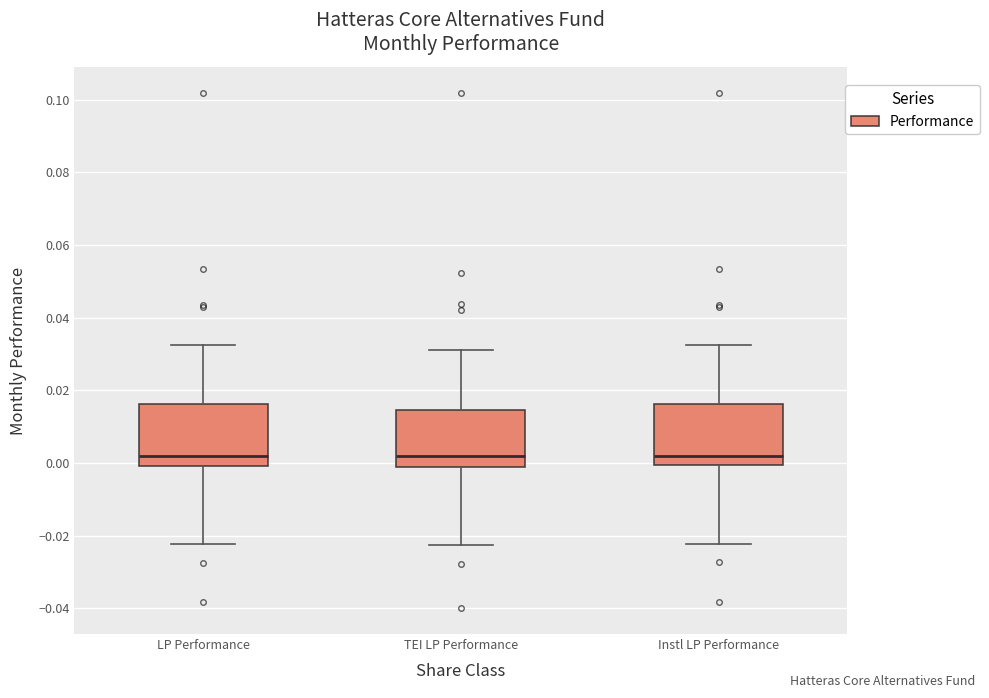

Reading left to right, read every box against the y-axis: the position of its median line, the range the box covers, and the ends of its whiskers. The values are not printed on the chart, so give them approximately, as read against the axis.

LP Performance: median 0.002, box 0.000 to 0.016, whiskers -0.022 to 0.032
TEI LP Performance: median 0.002, box -0.002 to 0.014, whiskers -0.022 to 0.030
Instl LP Performance: median 0.002, box 0.000 to 0.016, whiskers -0.022 to 0.032